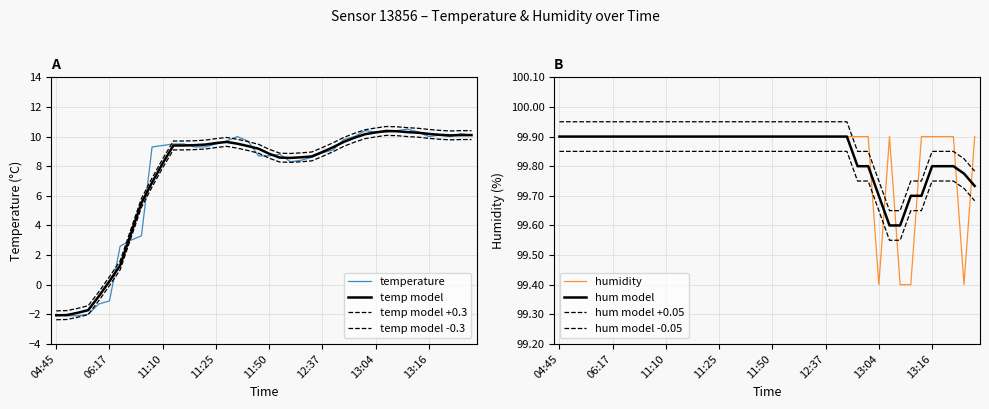

What is the value of the temperature point at the 28th from the left?

9.8